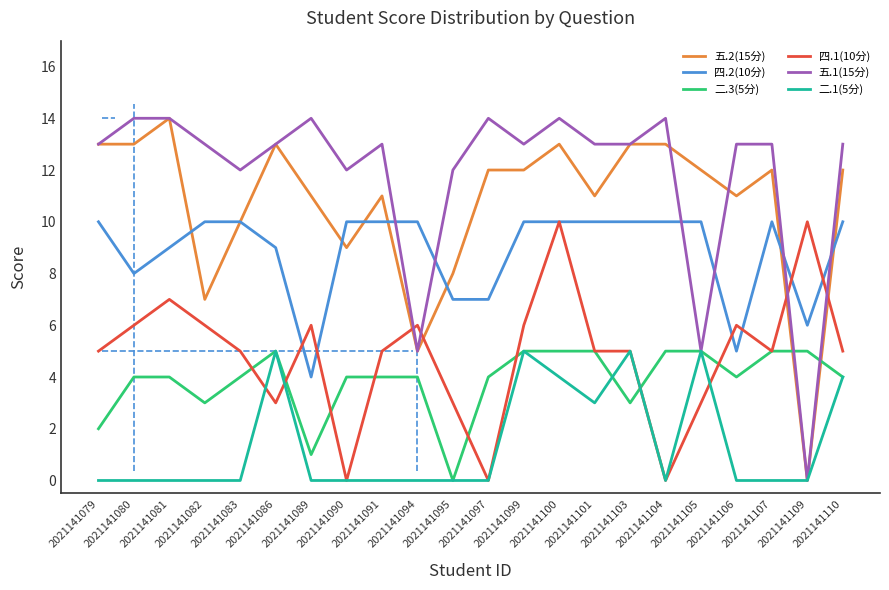

What is the difference between the maximum and minimum values in the 二.3(5分) series?

5